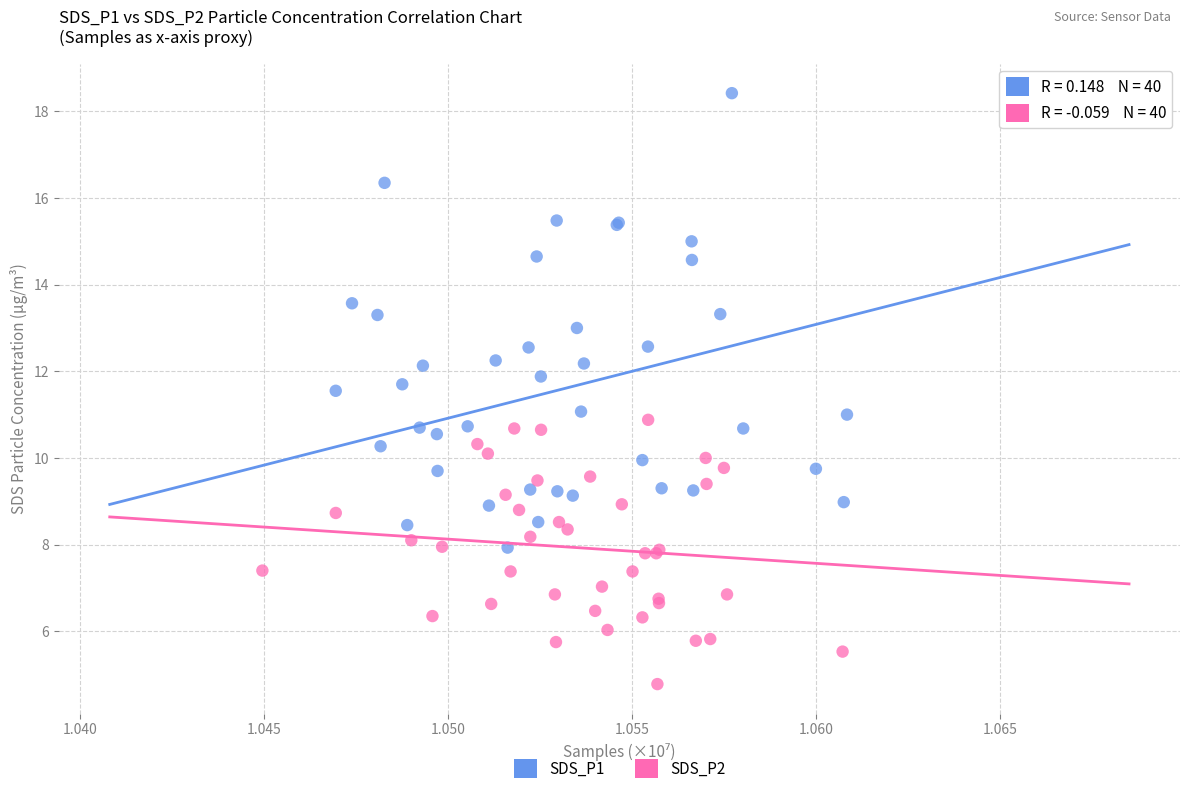

Which series contains the lowest Y value?

SDS_P2